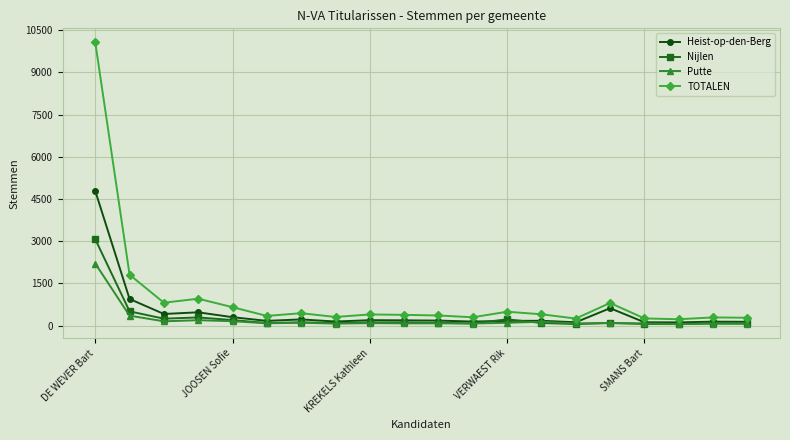

In TOTALEN, how many points are higher than both neighbors (excluding endpoints)?

6